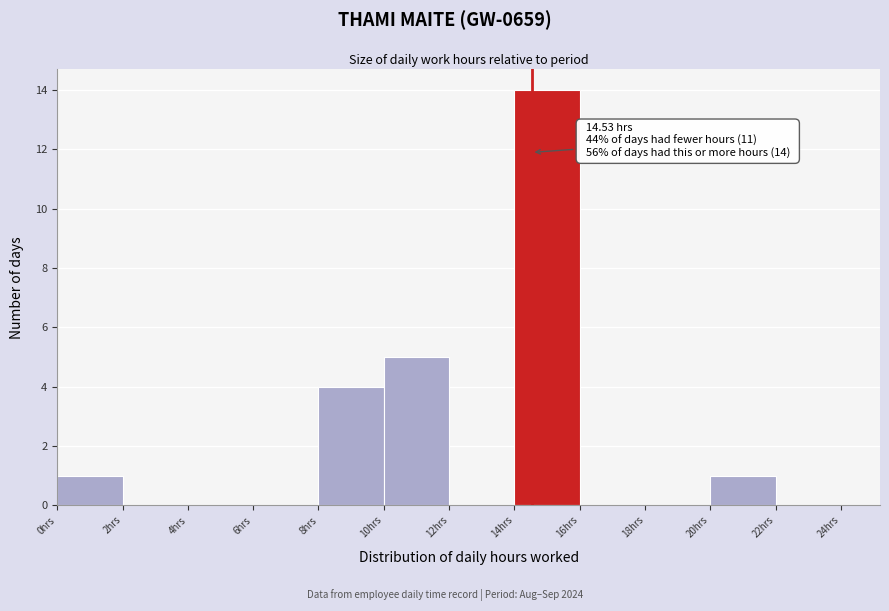

Which range on the x-axis has the tallest bar?

14 to 16